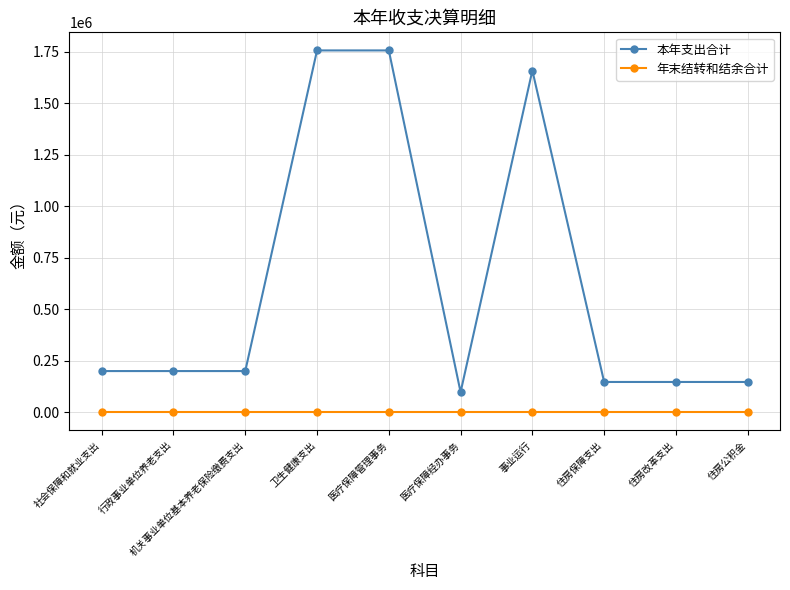

How many distinct data groups are displayed?

2